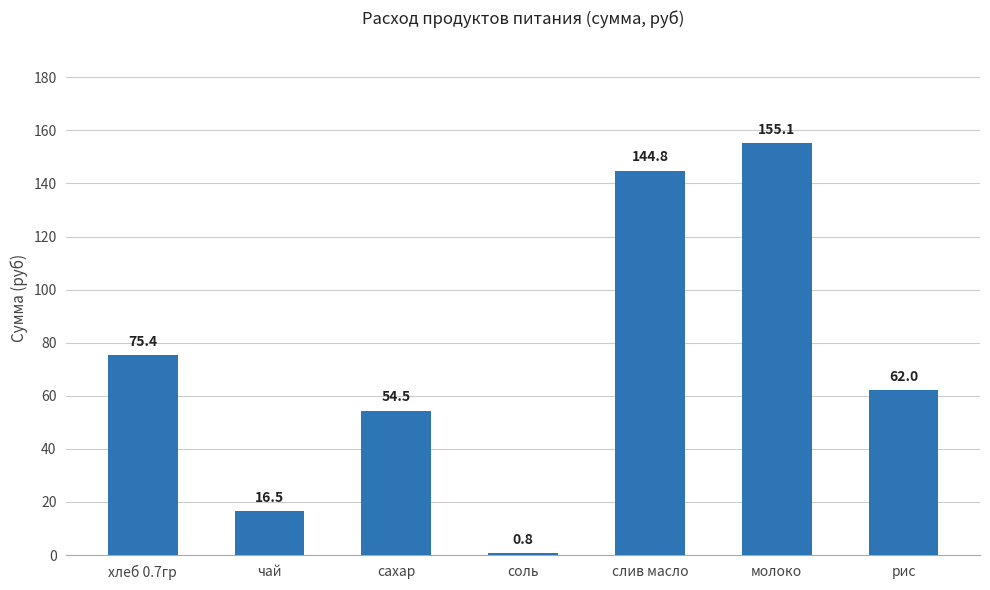

The chart shows a value of 16.5 at чай. True or false?

True